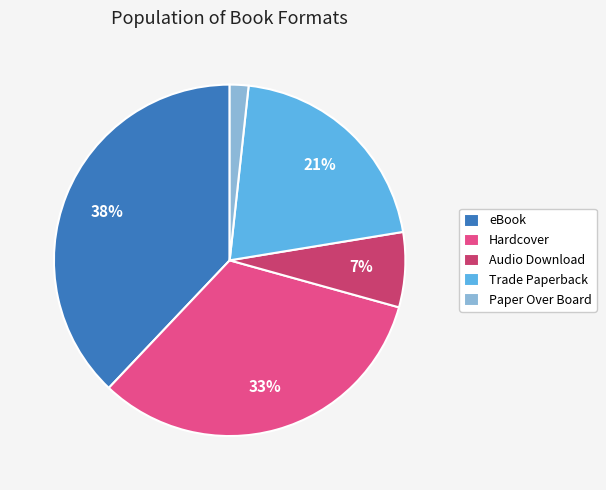

To the nearest percent, what is the difference between the Audio Download and Trade Paperback slice percentages?

14%